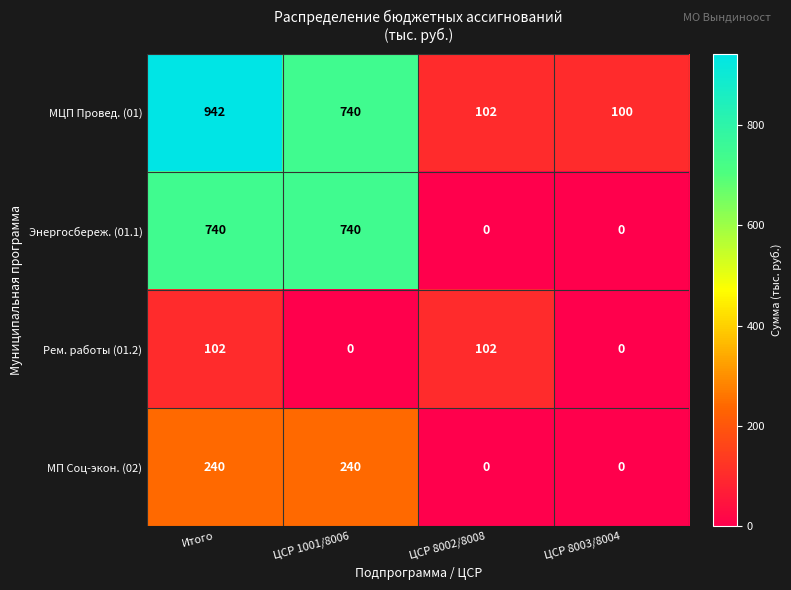

What is the difference between the МЦП Провед. (01) values at Итого and ЦСР 8003/8004?

842